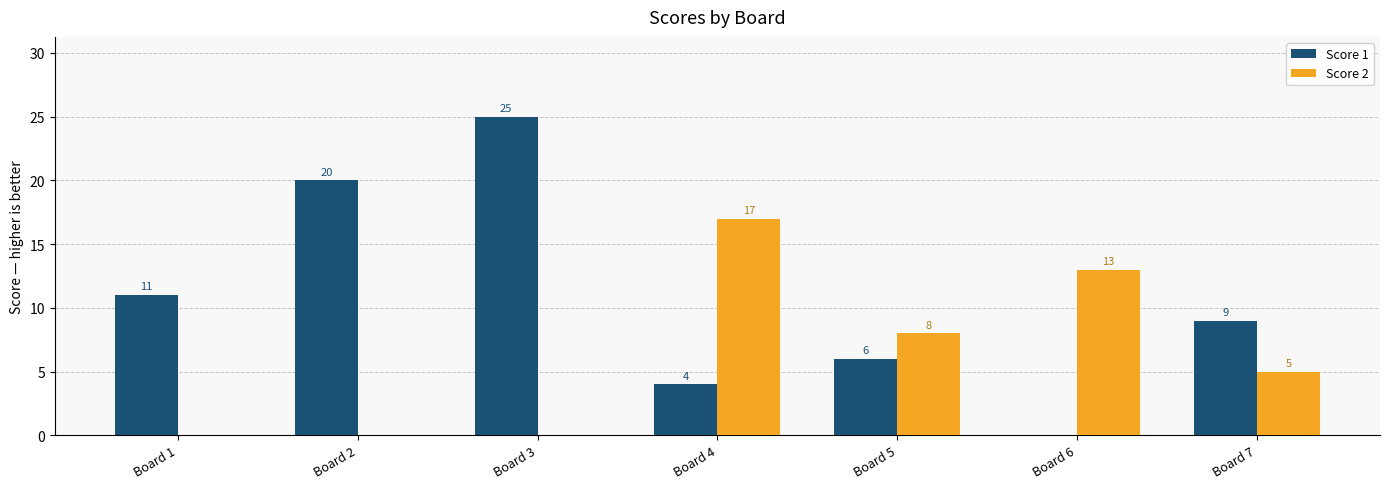

What is the spread (max minus min) of values at Board 2?

20